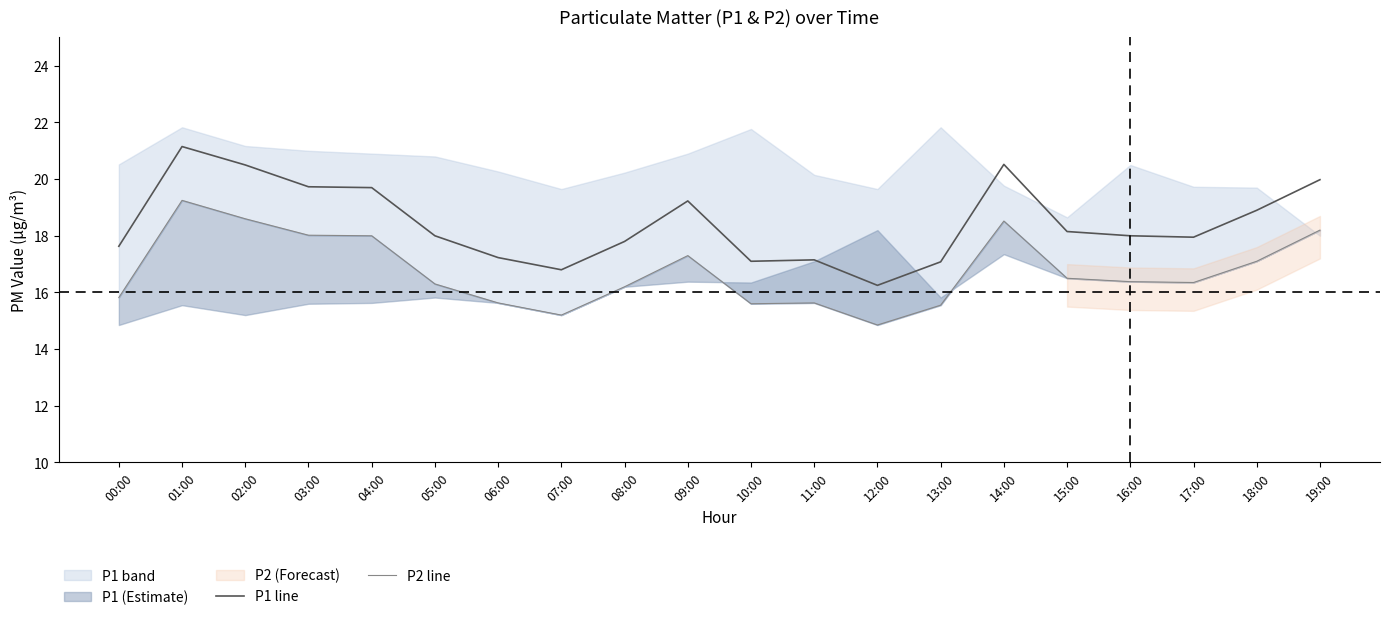

True or false: P1 line and P2 line intersect in this chart.

False